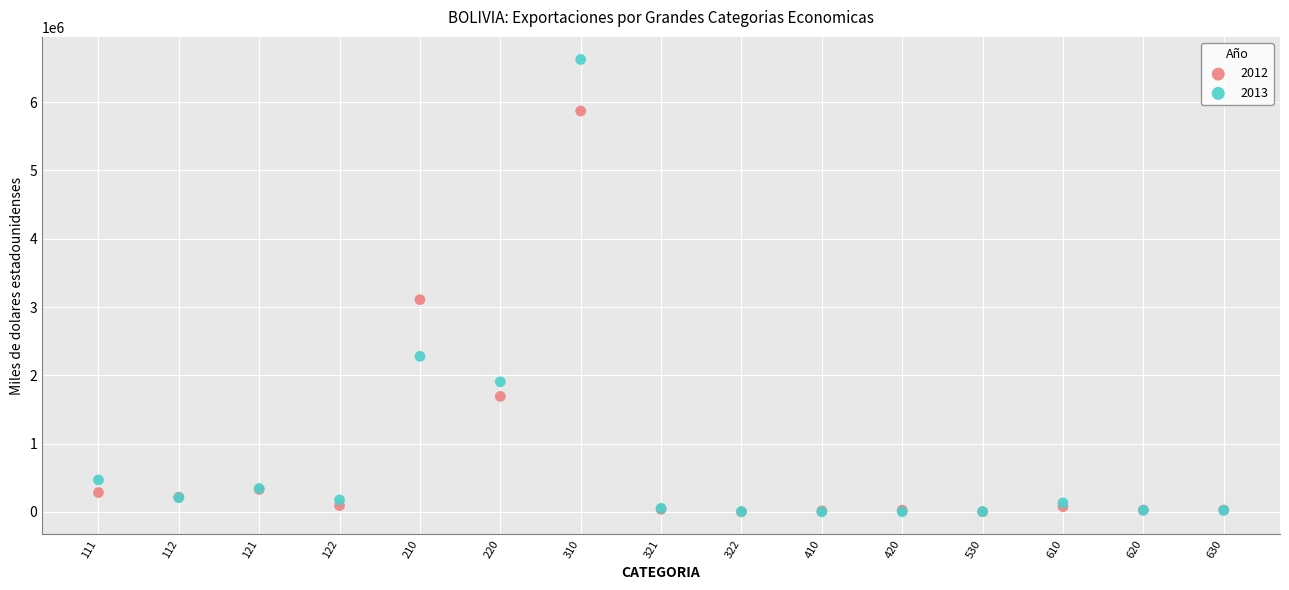

Which series has the widest spread of Y values?

2013